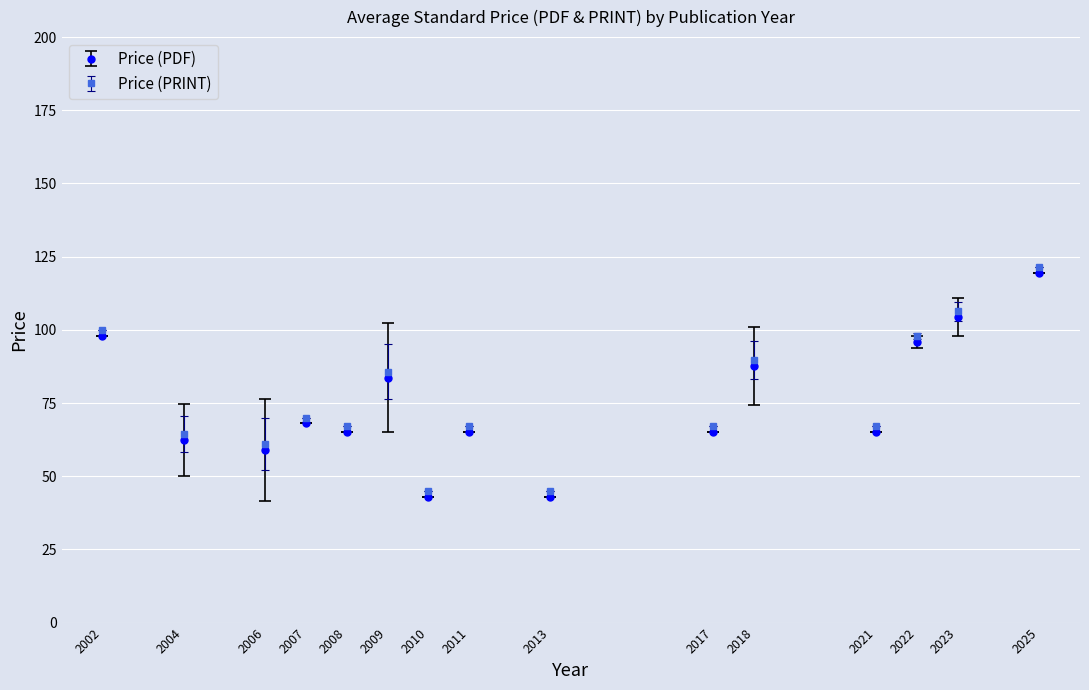

True or false: Price (PRINT) and Price (PDF) cross at least once.

False